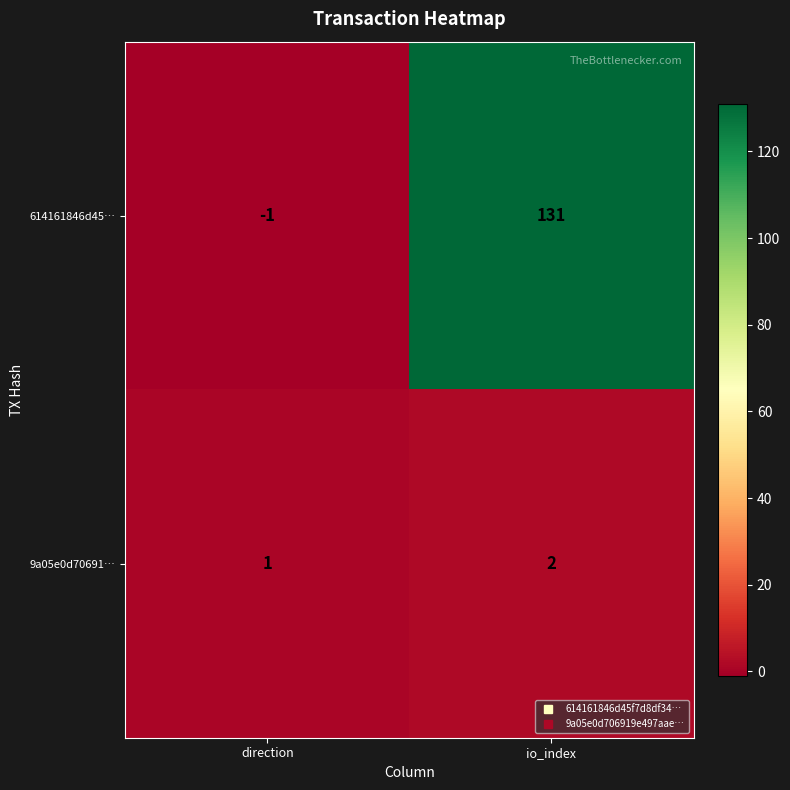

True or false: 614161846d45… has a value of -1 at direction.

True